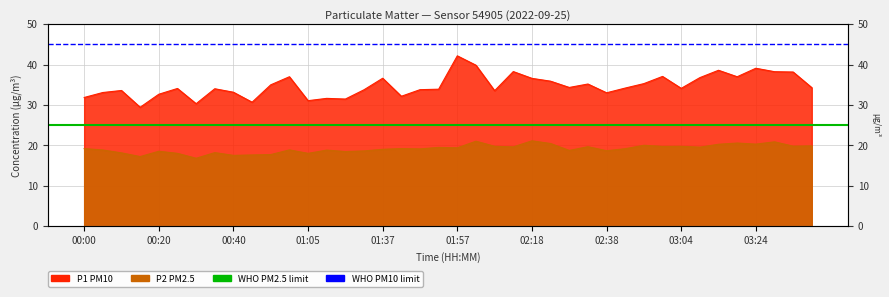

The WHO PM10 limit (45) series shows 45 at 00:20. True or false?

True